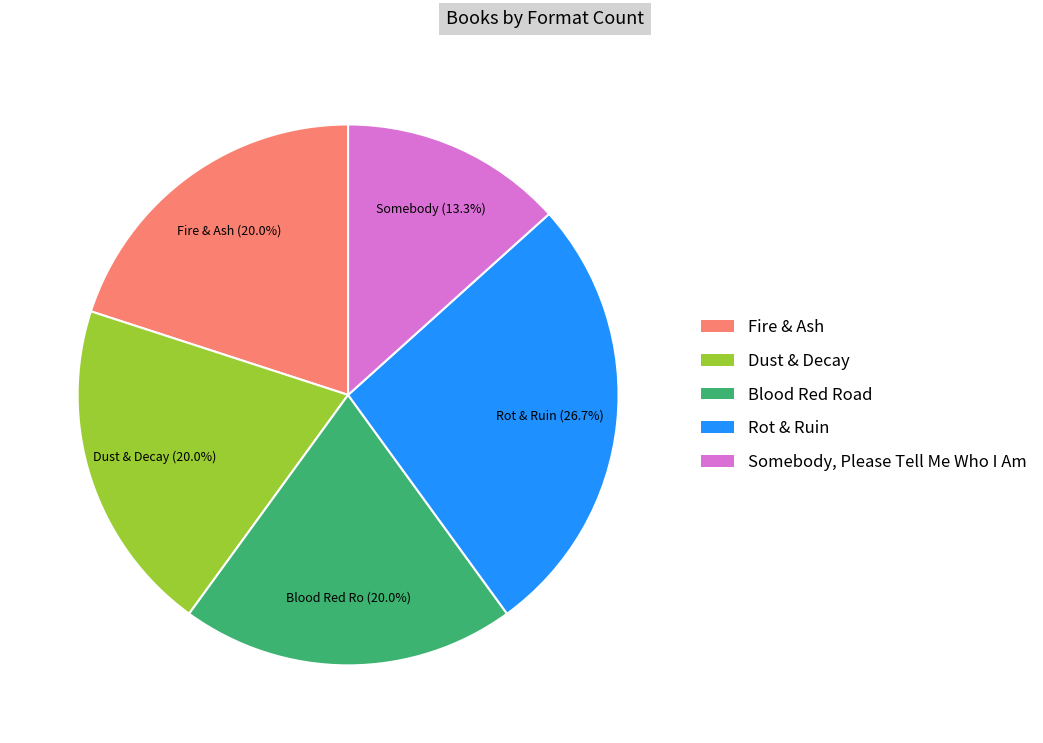

What percentage is the Fire & Ash slice, to the nearest percent?

20%